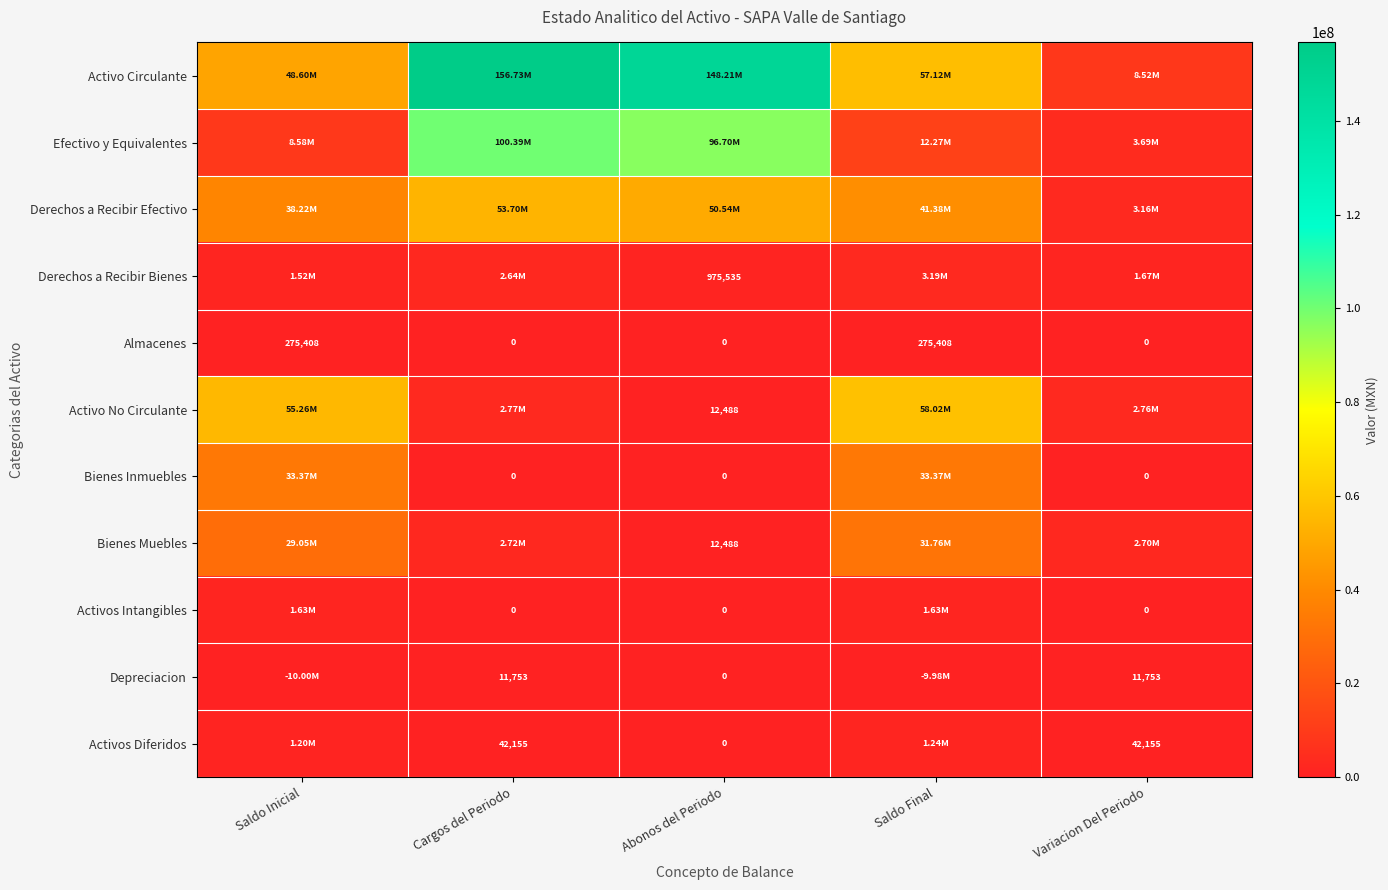

Rank the series by their maximum value, from lowest to highest.

Depreciacion, Almacenes, Activos Diferidos, Activos Intangibles, Derechos a Recibir Bienes, Bienes Muebles, Bienes Inmuebles, Derechos a Recibir Efectivo, Activo No Circulante, Efectivo y Equivalentes, Activo Circulante